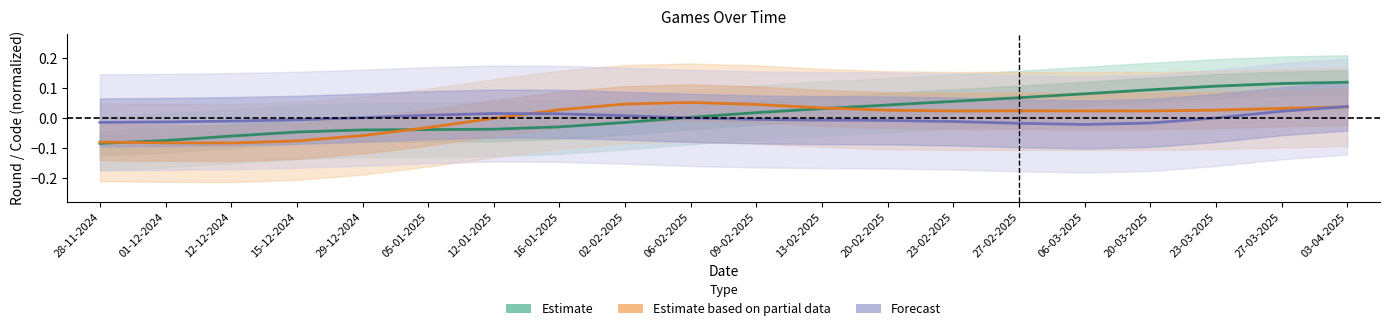

What is the greatest value displayed?

0.1